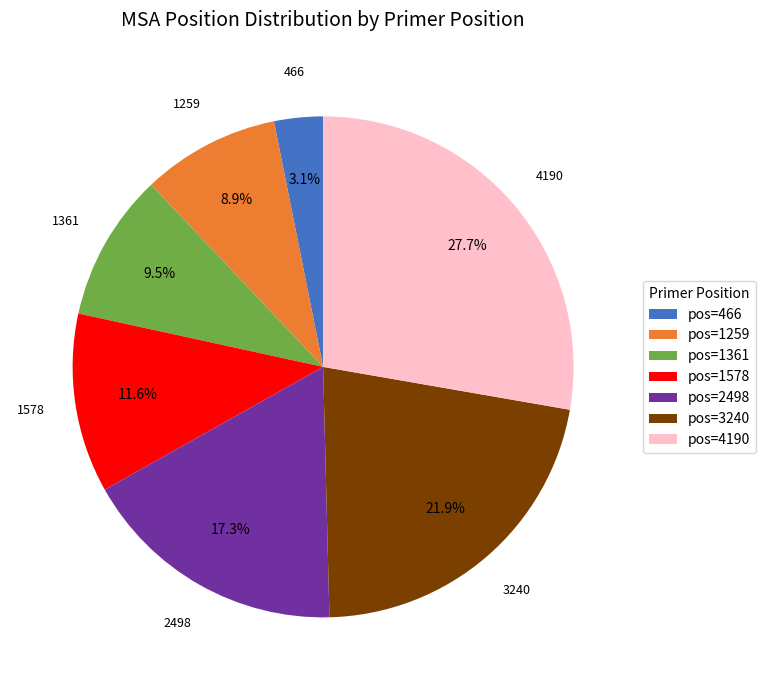

Which slice is the largest?

pos=4190